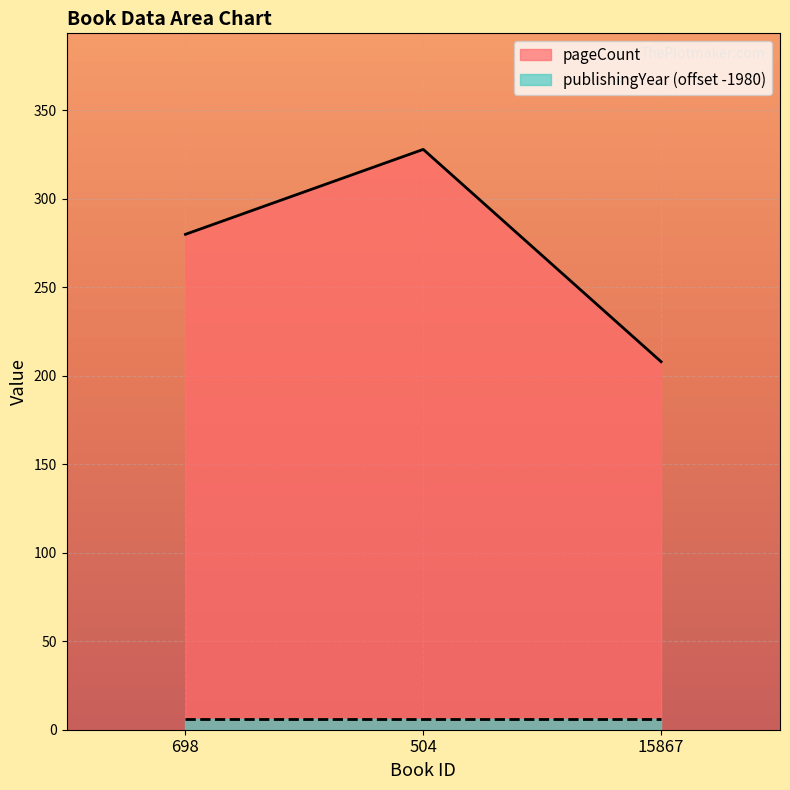

Rank the categories by value from lowest to highest.

15867, 698, 504